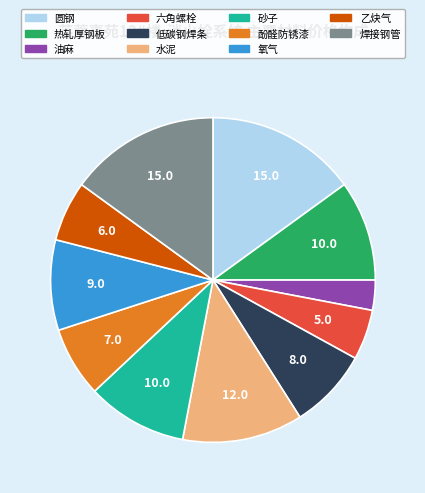

Is it true that 低碳钢焊条 is 8% of the pie?

True